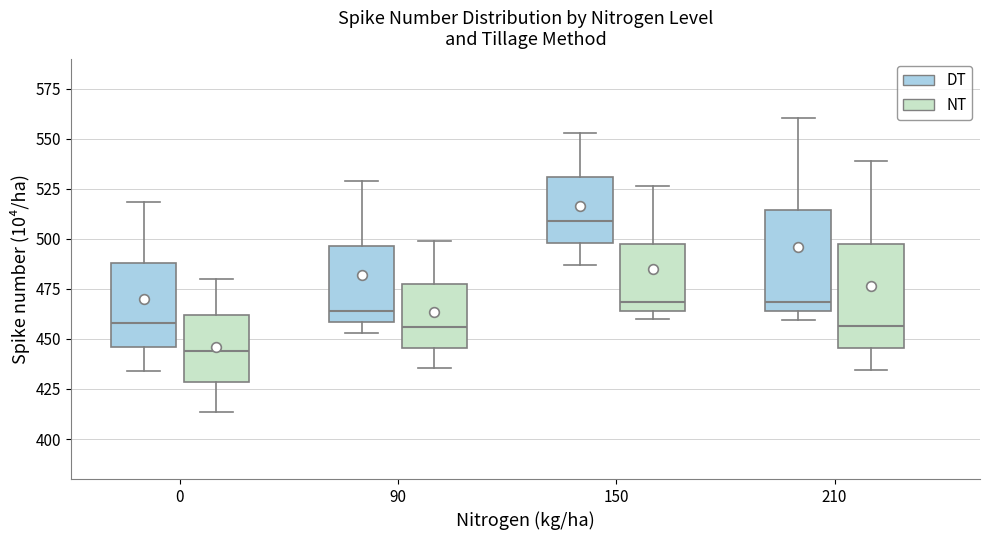

Reading left to right, read every box against the y-axis: the position of its median line, the range the box covers, and the ends of its whiskers. The values are not printed on the chart, so give them approximately, as read against the axis.

0 (DT): median 460, box 445 to 490, whiskers 435 to 520
0 (NT): median 445, box 430 to 460, whiskers 415 to 480
90 (DT): median 465, box 460 to 495, whiskers 455 to 530
90 (NT): median 455, box 445 to 475, whiskers 435 to 500
150 (DT): median 510, box 500 to 530, whiskers 485 to 555
150 (NT): median 470, box 465 to 500, whiskers 460 to 525
210 (DT): median 470, box 465 to 515, whiskers 460 to 560
210 (NT): median 455, box 445 to 500, whiskers 435 to 540